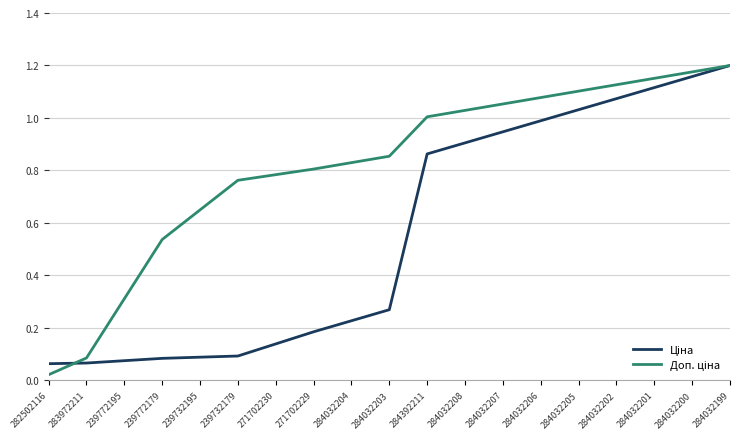

What is the total value across all series at 284392211?

1.9